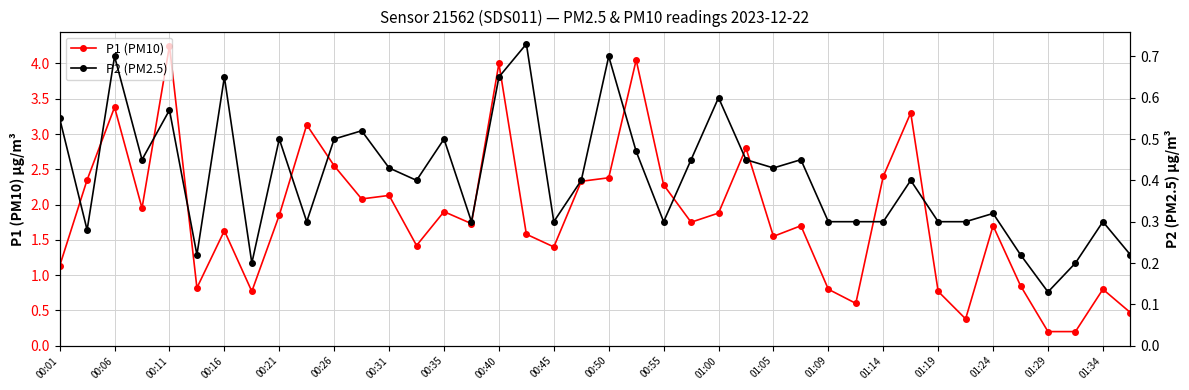

What is the difference between the maximum and minimum values in the P1 (PM10) series?

4.0